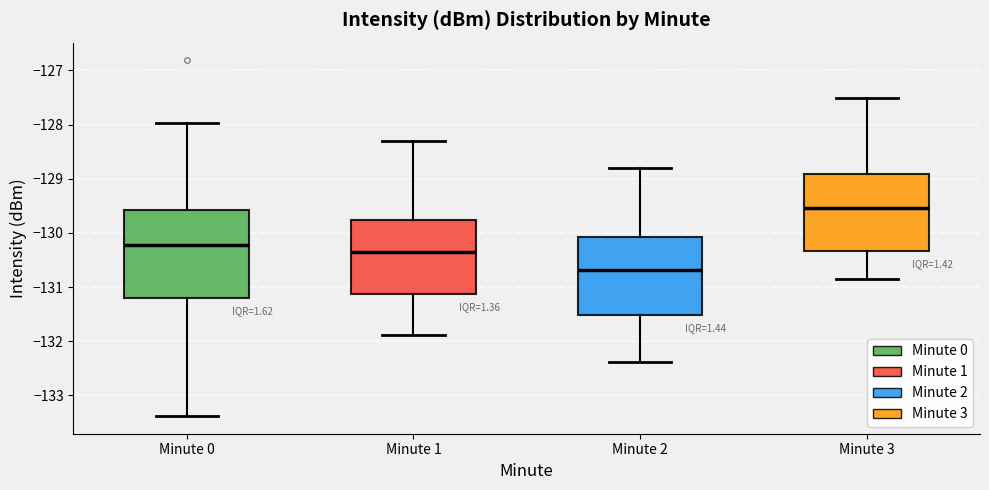

Which box is the tallest, from its lower edge to its upper edge?

Minute 0